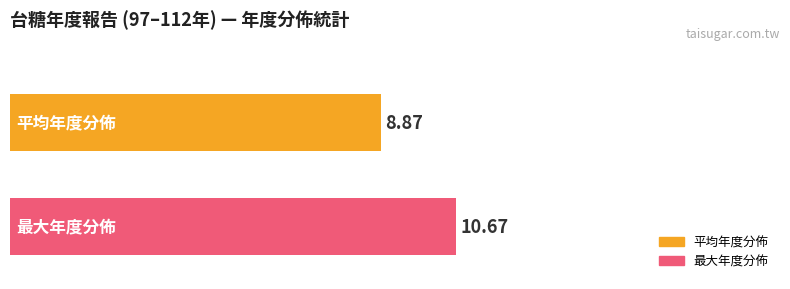

Which series has the widest spread of values?

平均年度分佈